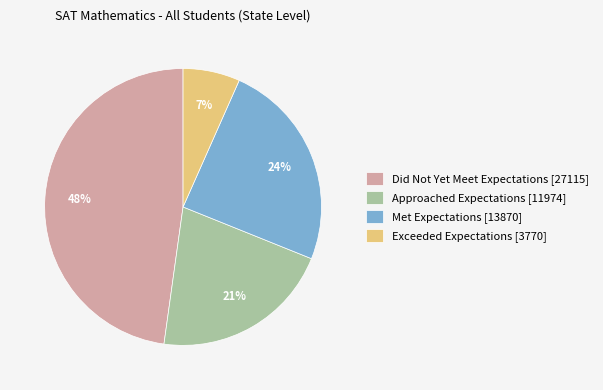

Which category has the biggest portion of the pie?

Did Not Yet Meet Expectations